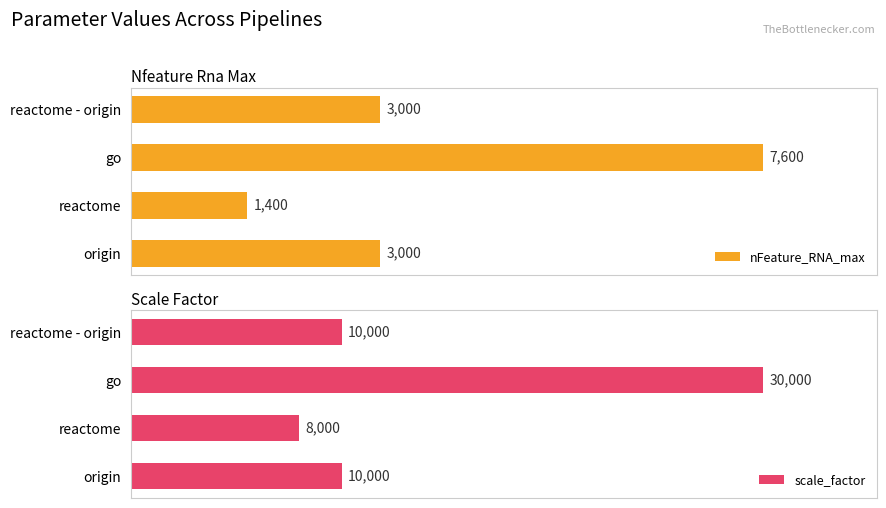

What are all the series names shown in the legend?

nFeature_RNA_max, scale_factor